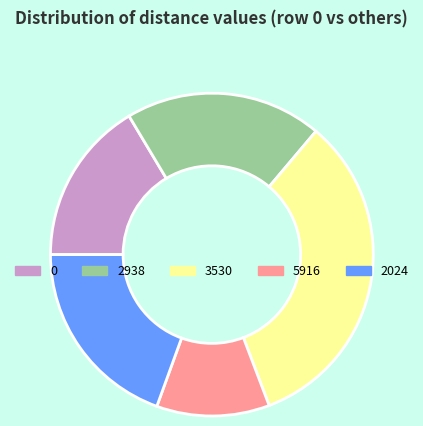

Is 2938 the majority of the pie?

No